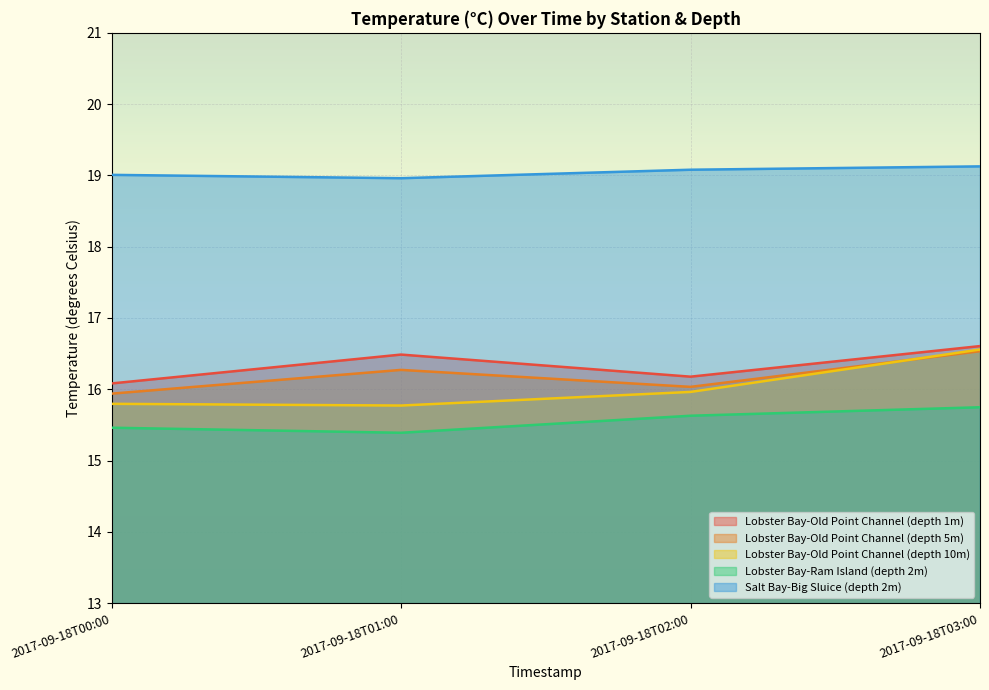

What is the label of the 2nd point from the left?

2017-09-18T01:00